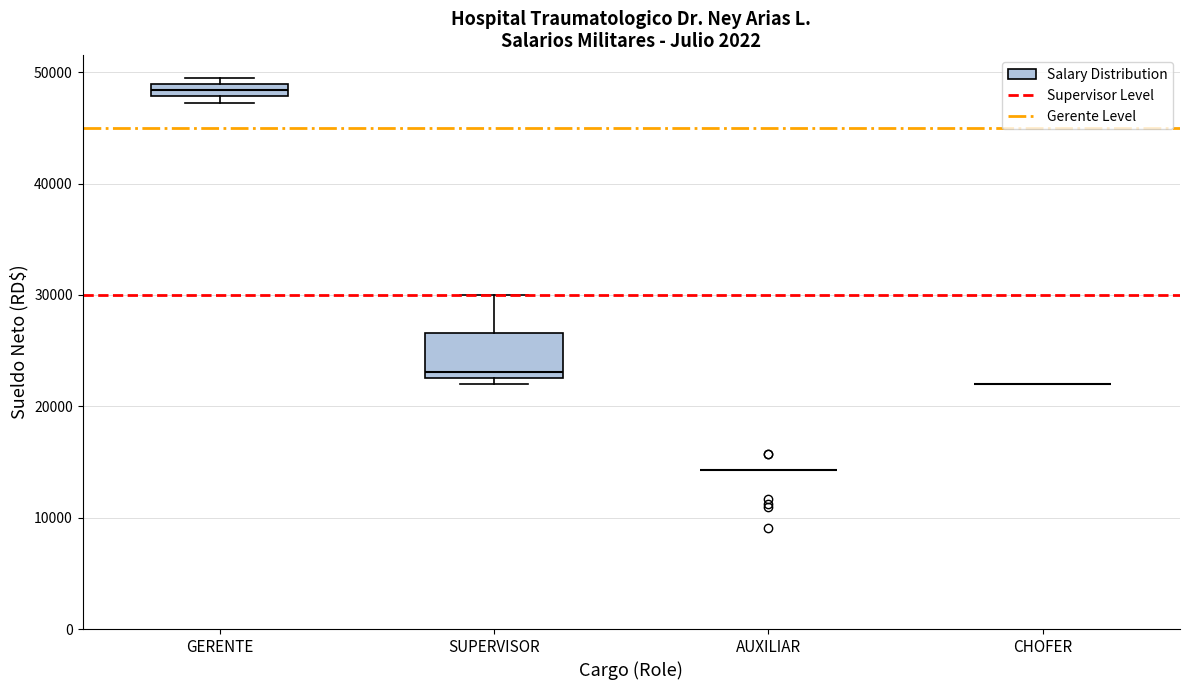

Which box is the tallest, from its lower edge to its upper edge?

SUPERVISOR